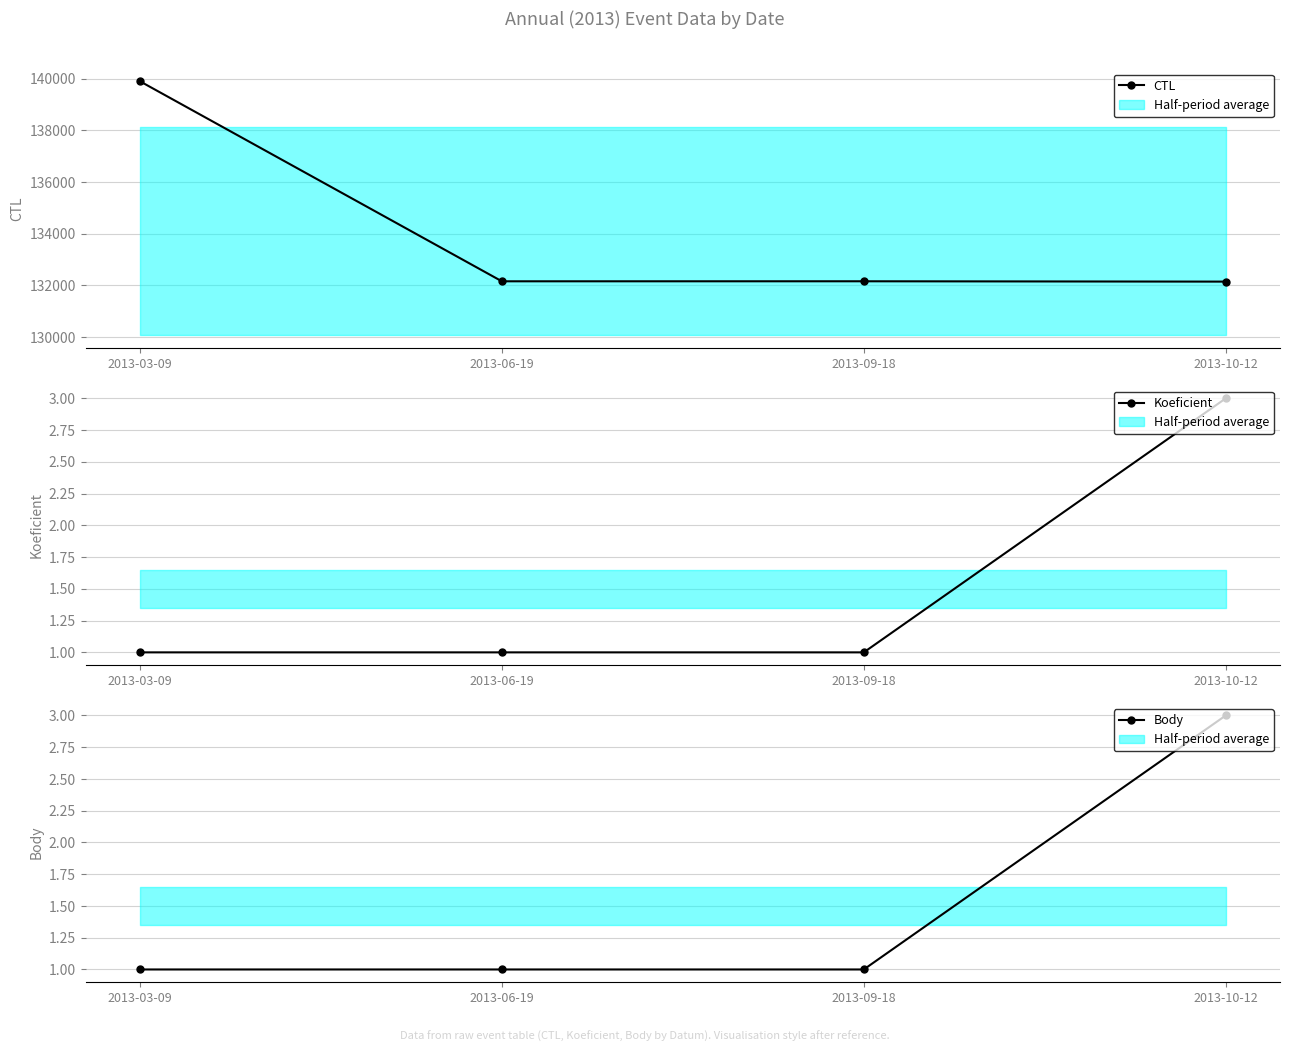

What position from the left is 2013-03-09?

1